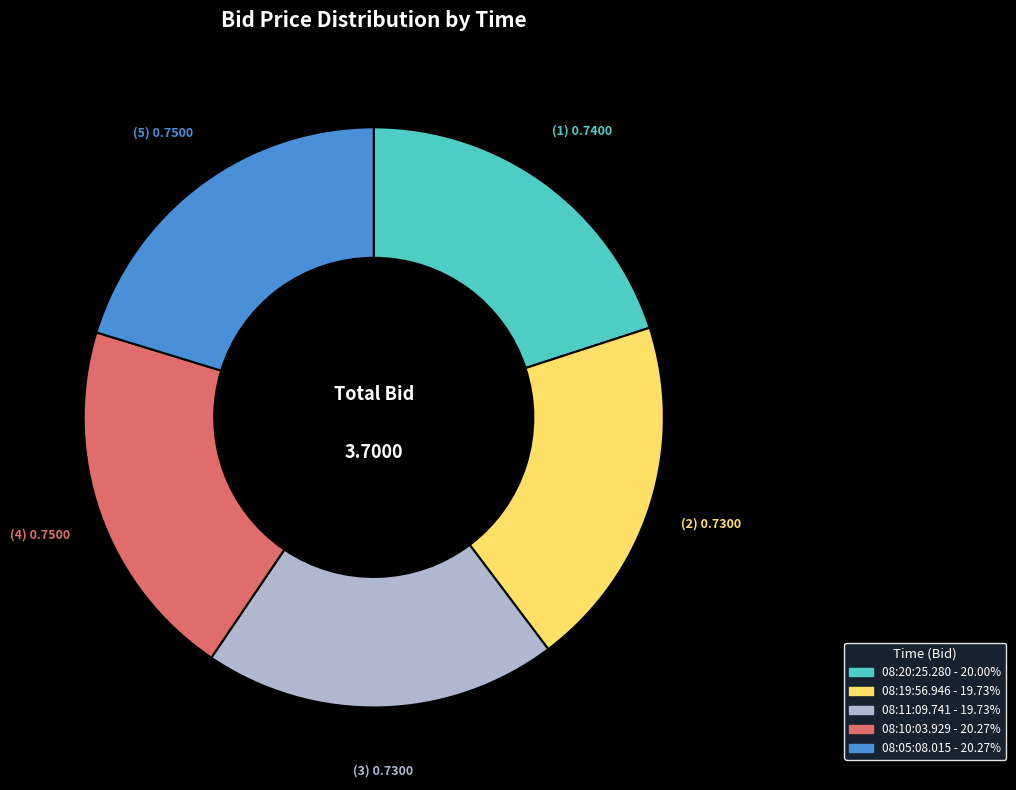

Which has a higher value, 08:05:08.015 or 08:11:09.741?

08:05:08.015